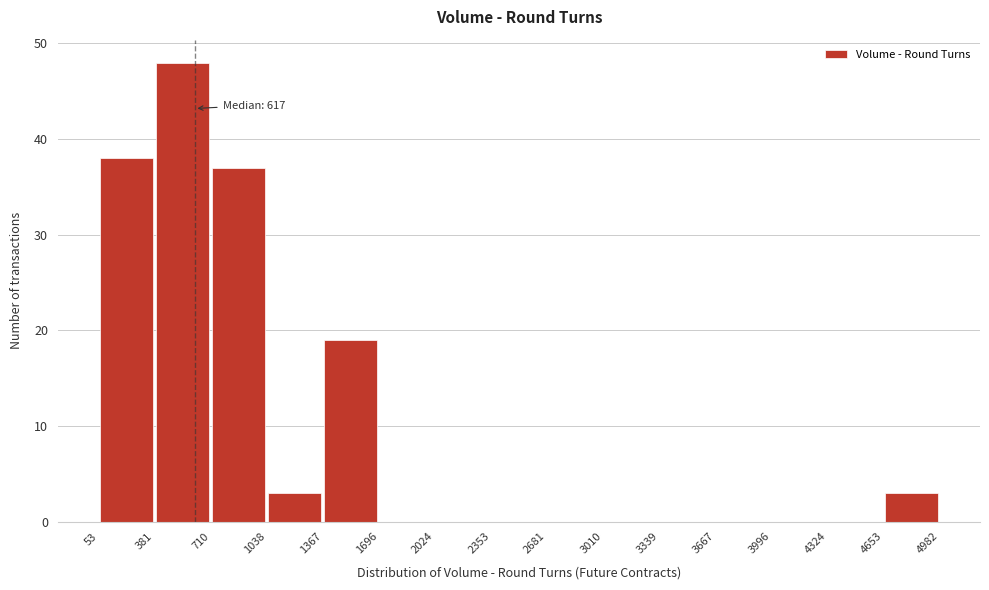

Which range on the x-axis has the tallest bar?

381 to 710